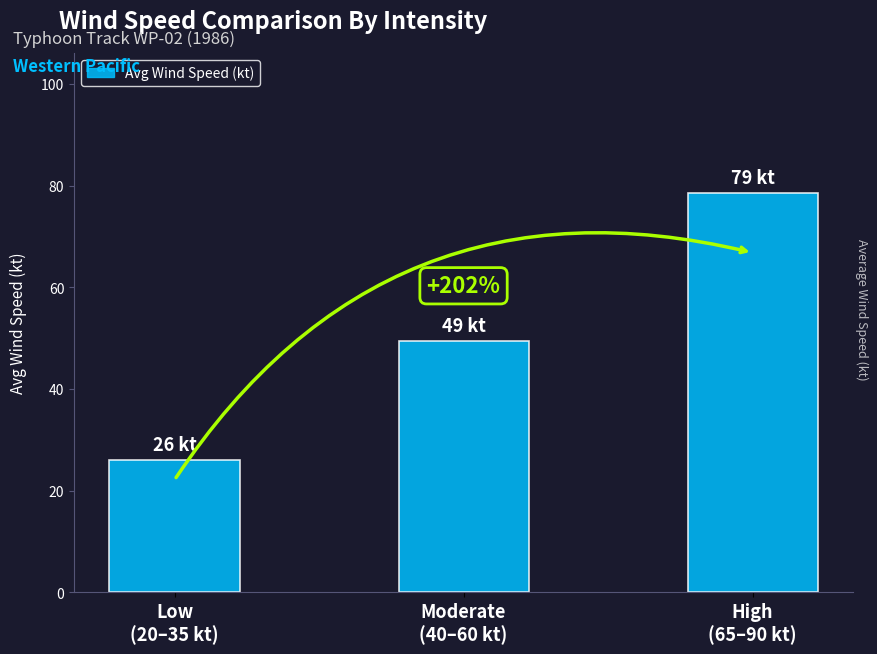

Reading left to right, transcribe all the data shown in this chart.

Low
(20–35 kt)=26.0	Moderate
(40–60 kt)=49.4	High
(65–90 kt)=78.6